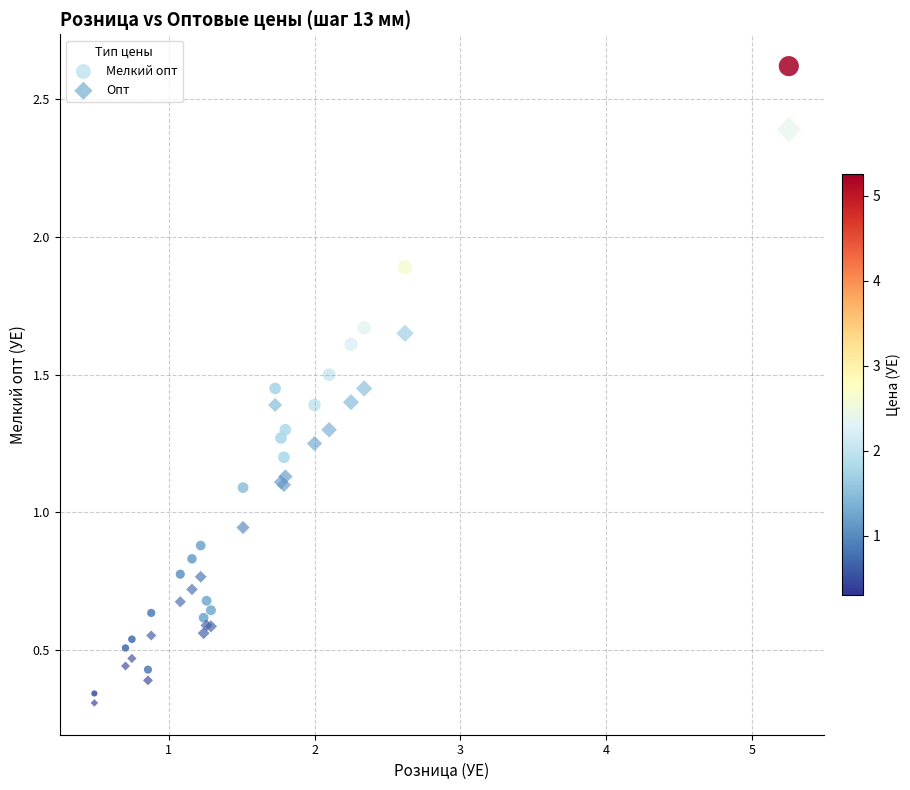

Which series has the widest spread of Y values?

Мелкий опт